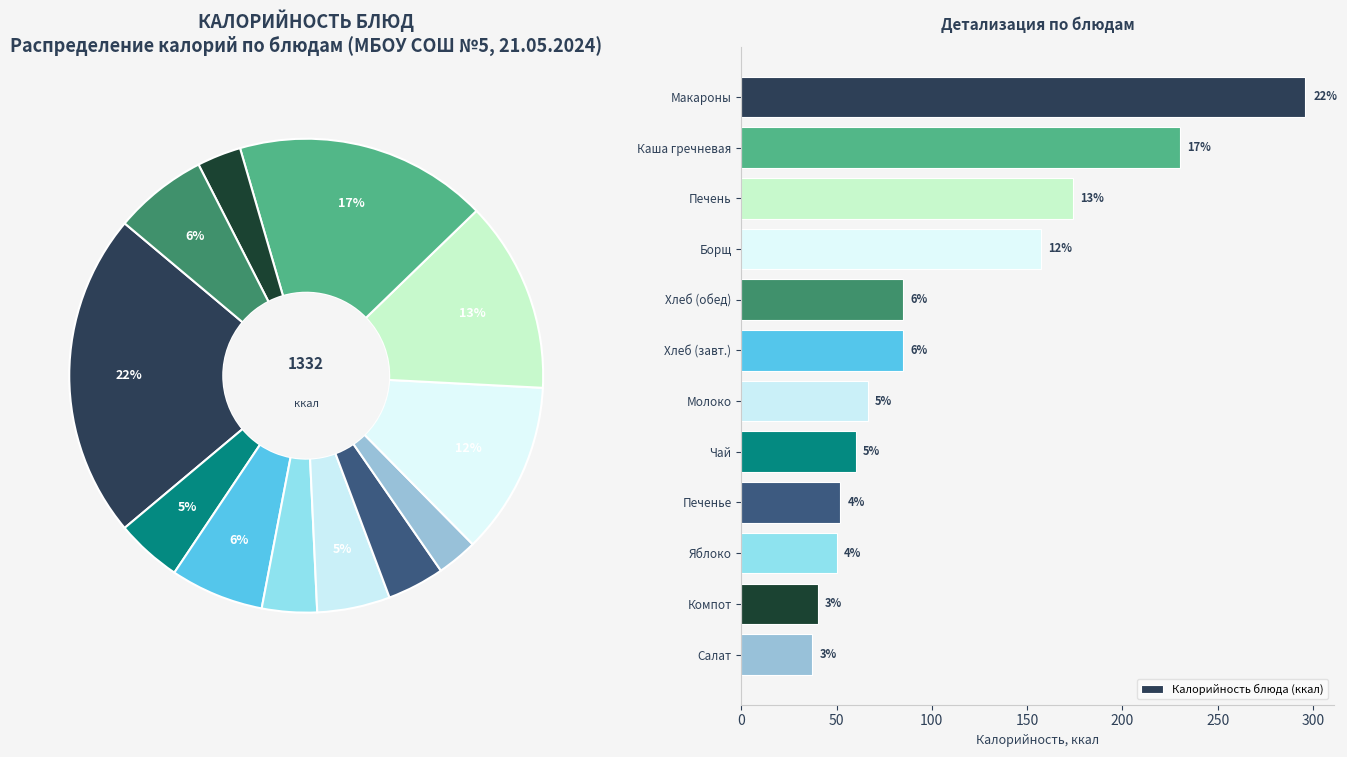

The Макароны slice represents 22% of the pie. True or false?

True